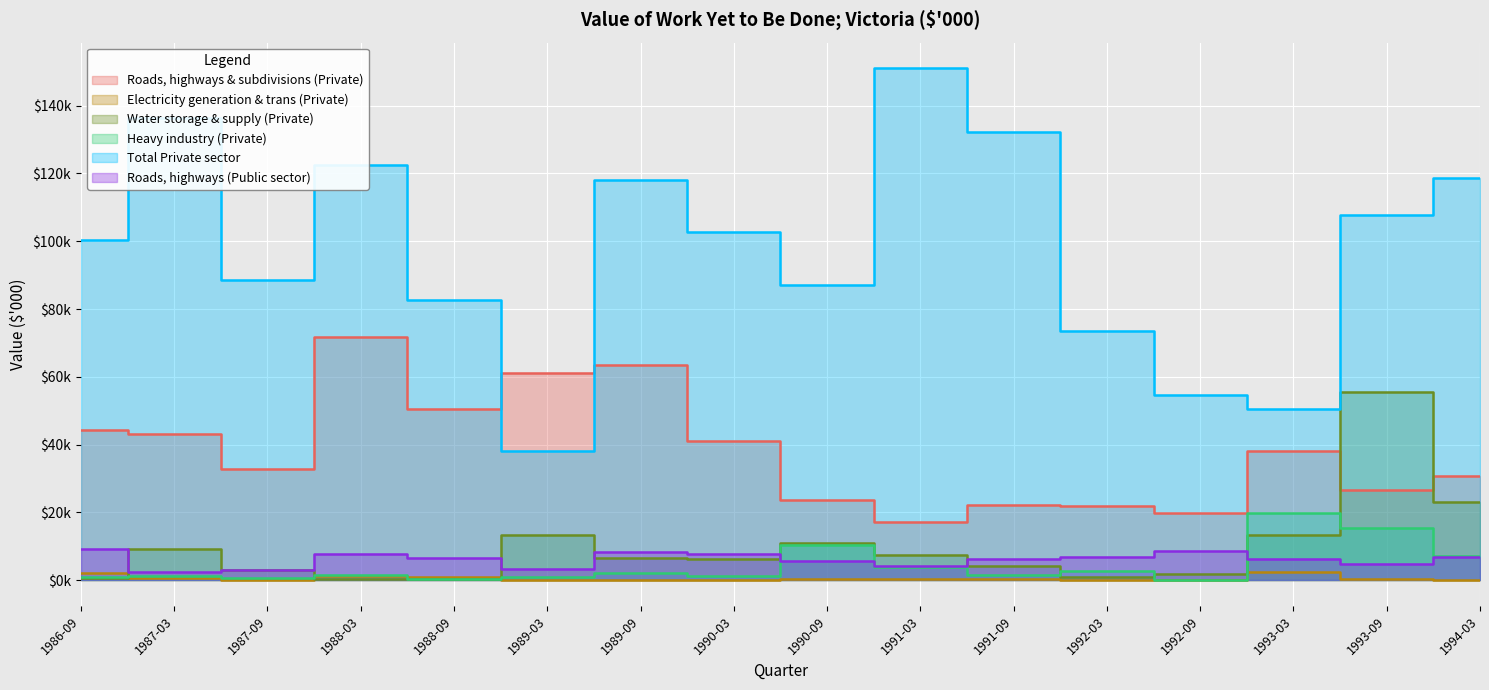

Which series has the largest total across all categories?

Total Private sector